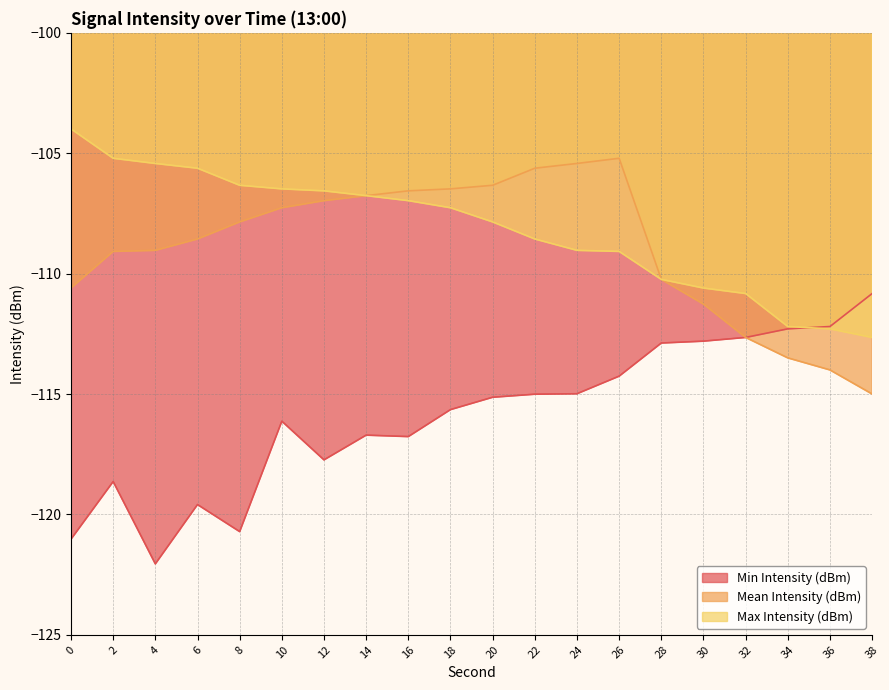

What is the average value of the Max Intensity (dBm) series?

-108.2